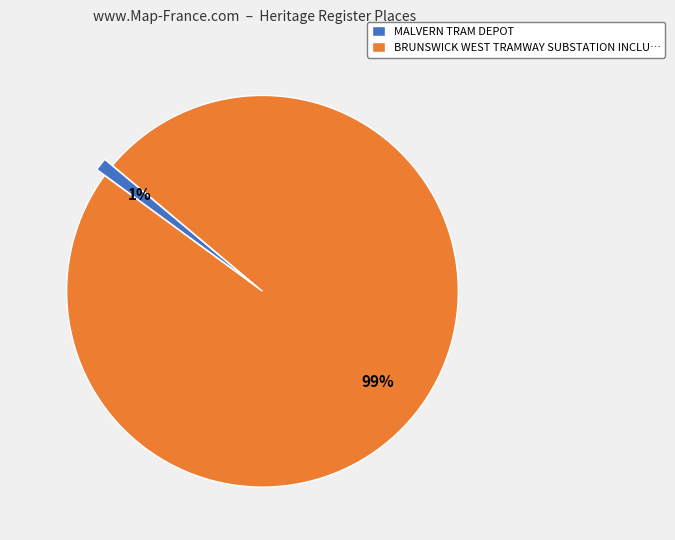

Count the number of slices in the pie.

2